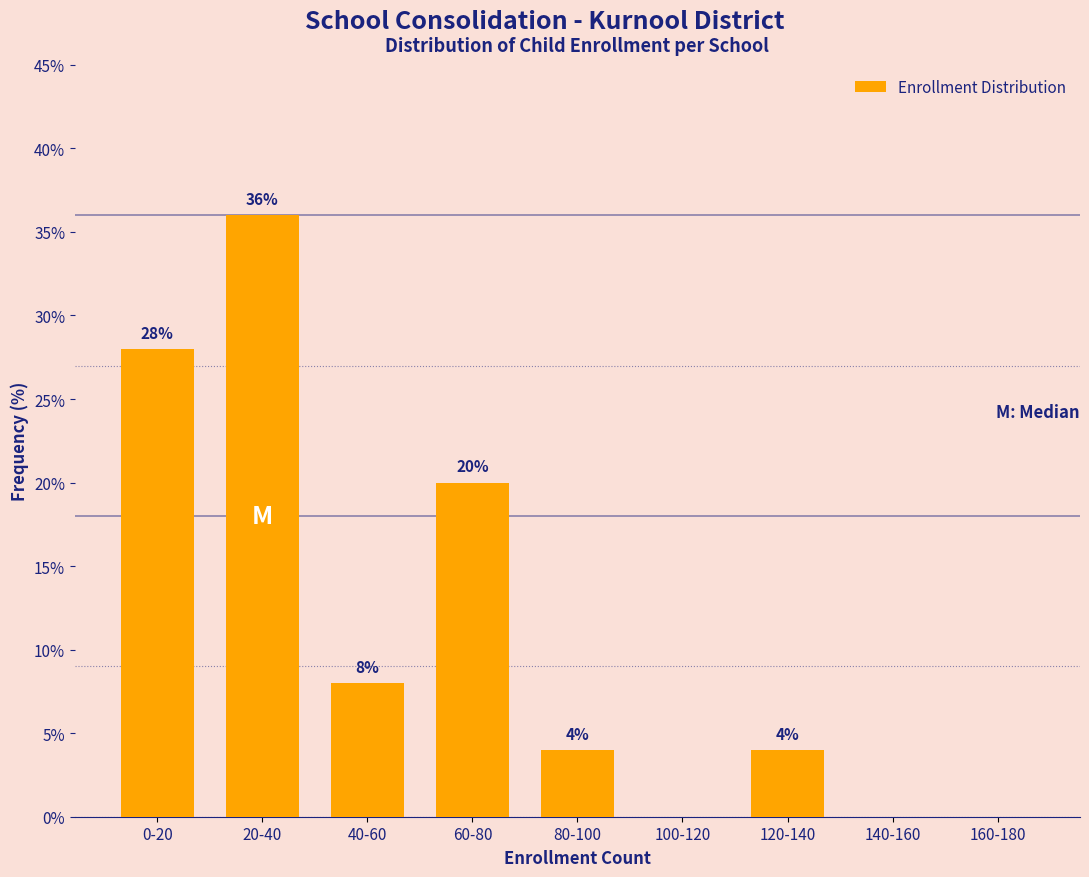

Reading left to right, what are all the values shown in this chart?

0-20=28.0	20-40=36.0	40-60=8.0	60-80=20.0	80-100=4.0	100-120=0.0	120-140=4.0	140-160=0.0	160-180=0.0